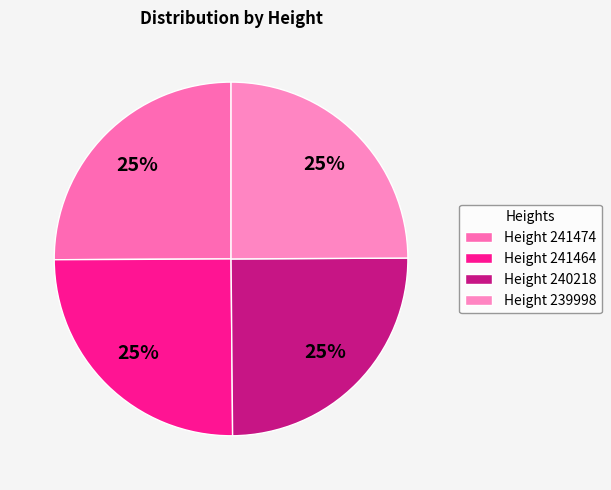

To the nearest percent, what is the average slice percentage?

25%